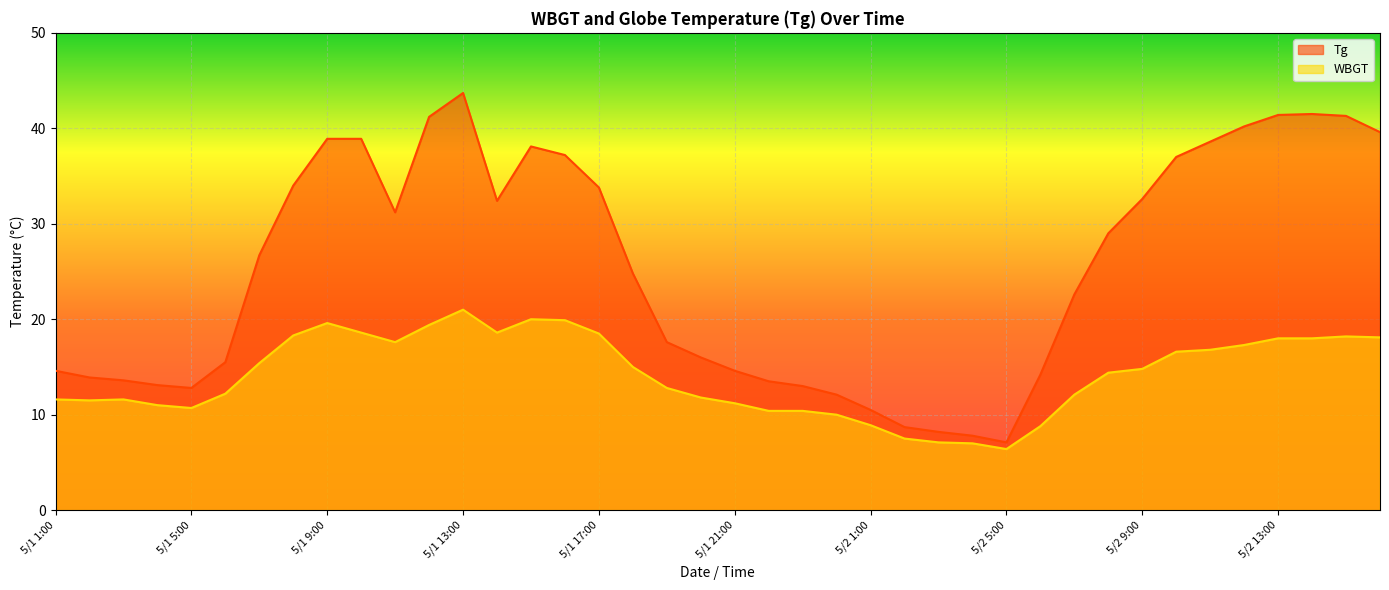

At which category does WBGT reach its first local peak?

5/1 3:00